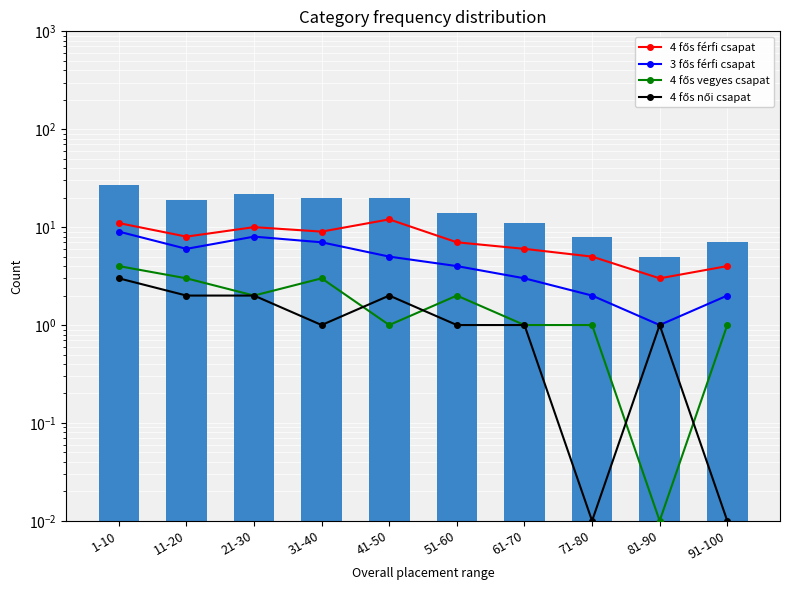

At how many categories does at least one series exceed 7?

5